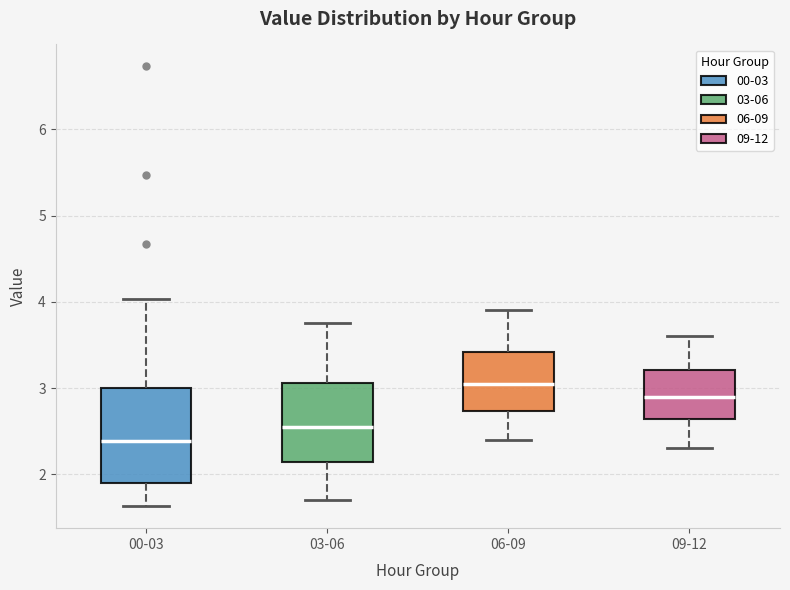

Reading left to right, transcribe this box plot: for each box, give where its median line is, the range the box spans, and where its two whiskers end, as read against the y-axis. The values are not printed on the chart, so give them approximately, as read against the axis.

00-03: median 2.4, box 1.9 to 3.0, whiskers 1.6 to 4.0
03-06: median 2.6, box 2.1 to 3.1, whiskers 1.7 to 3.8
06-09: median 3.1, box 2.7 to 3.4, whiskers 2.4 to 3.9
09-12: median 2.9, box 2.6 to 3.2, whiskers 2.3 to 3.6